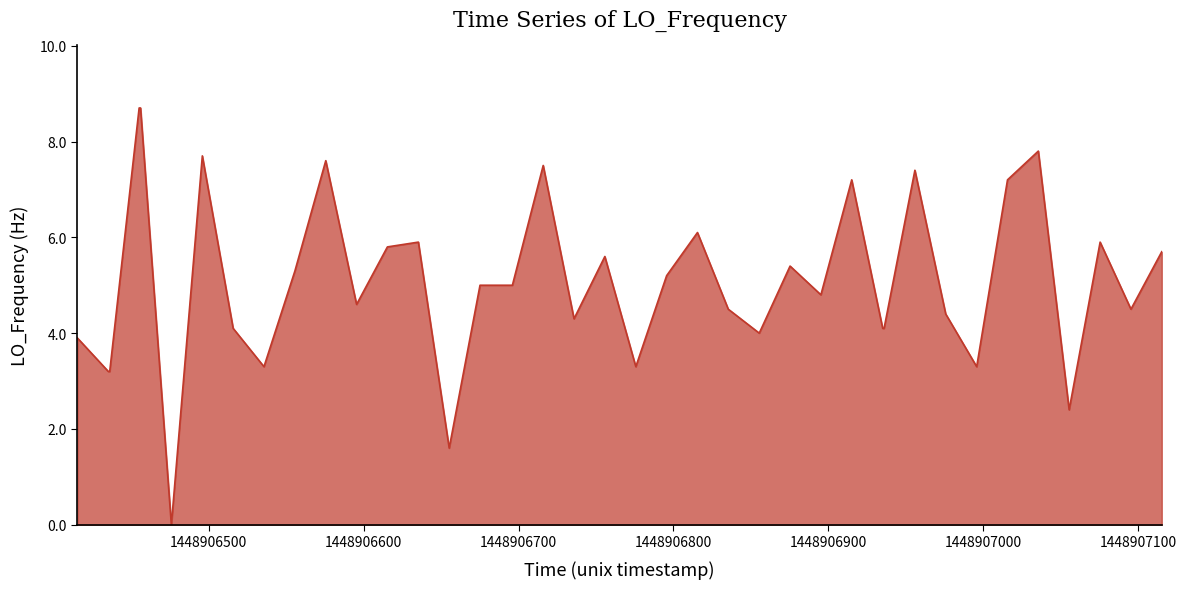

Reading left to right, extract all data points from this chart.

3.9	3.2	3.2	8.7	8.7	0.0	7.7	4.1	3.3	5.3	7.6	4.6	5.8	5.9	1.6	5.0	5.0	5.0	7.5	4.3	5.6	3.3	5.2	6.1	4.5	4.0	5.4	4.8	7.2	4.1	4.1	7.4	4.4	3.3	7.2	7.8	2.4	5.9	4.5	5.7